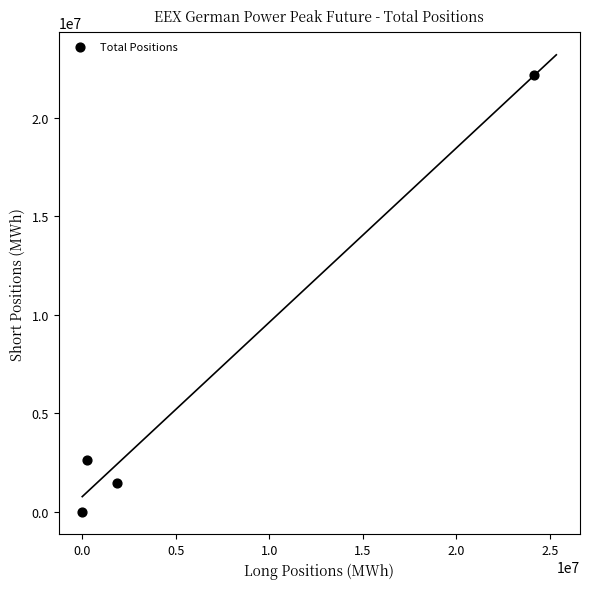

What Y value in the scatter plot is closest to 11101272?

2602704